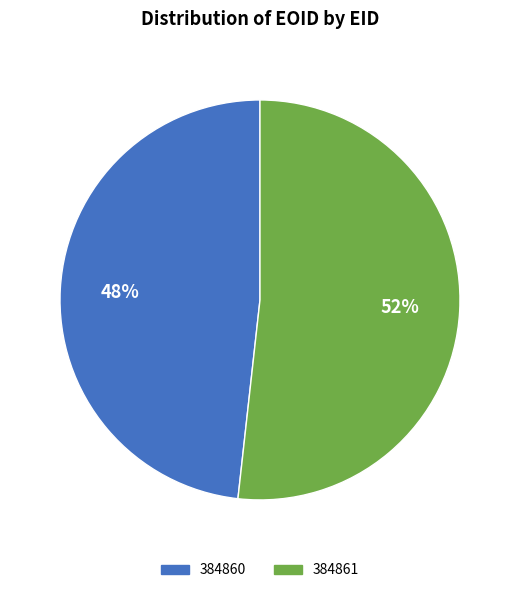

Which slice is the smallest?

384860